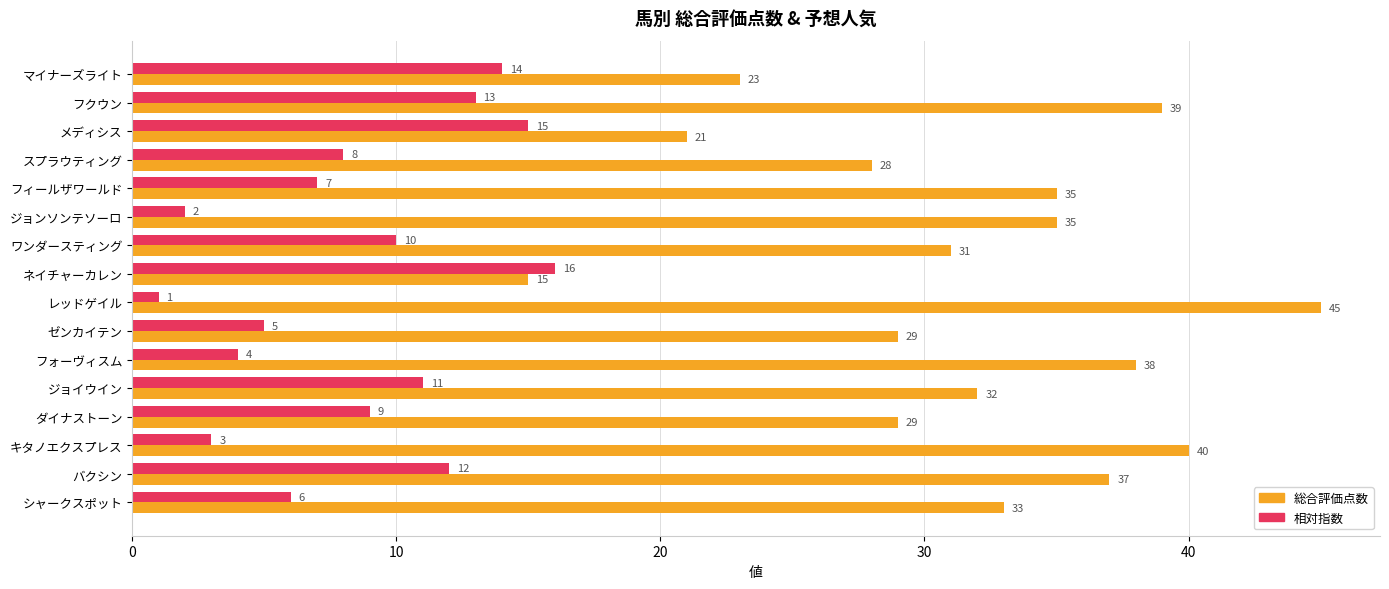

At which category is the sum across all series the highest?

フクウン